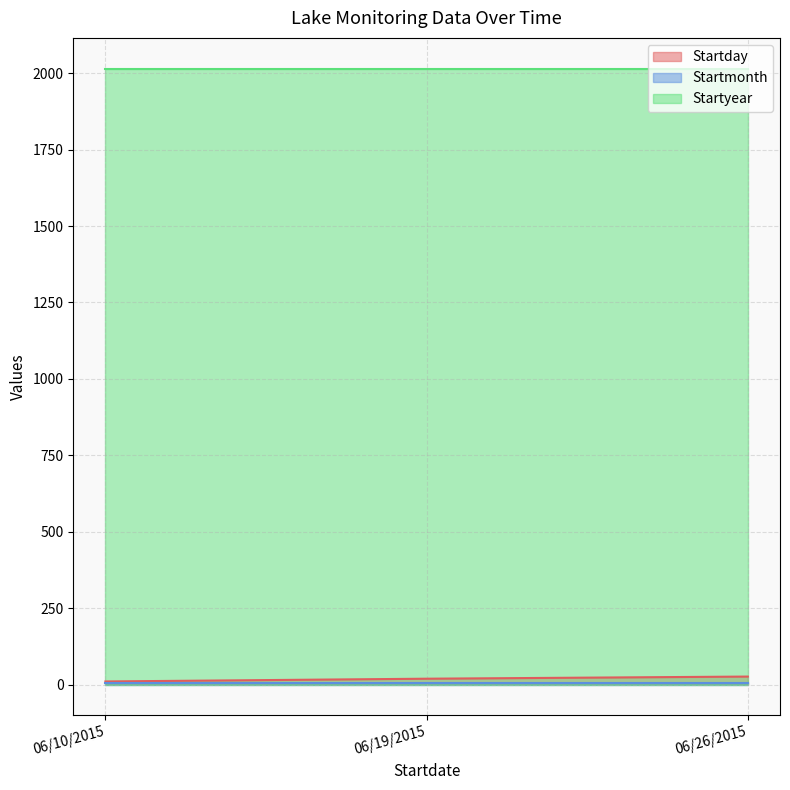

What position from the left is 06/26/2015?

3